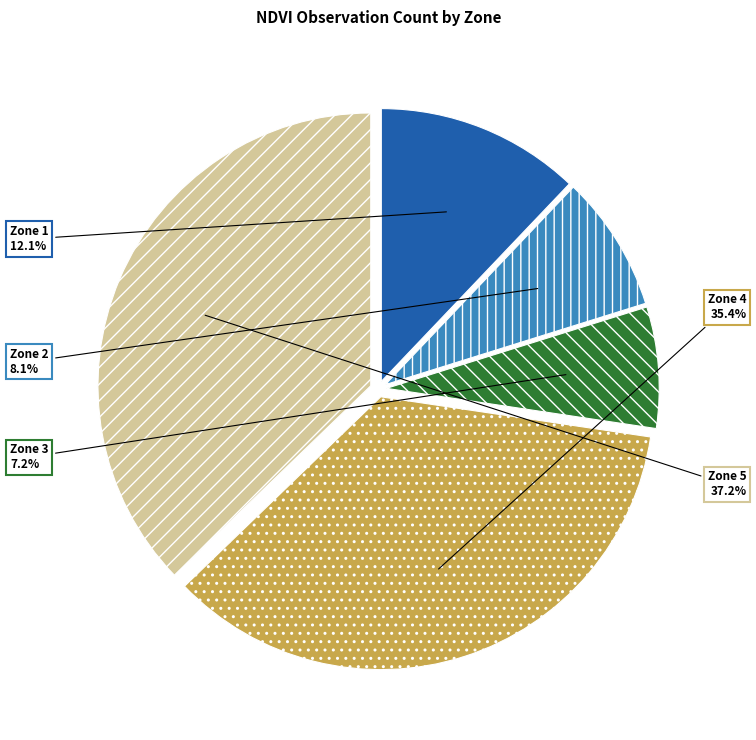

True or false: Zone 5 accounts for 37% of the total.

True